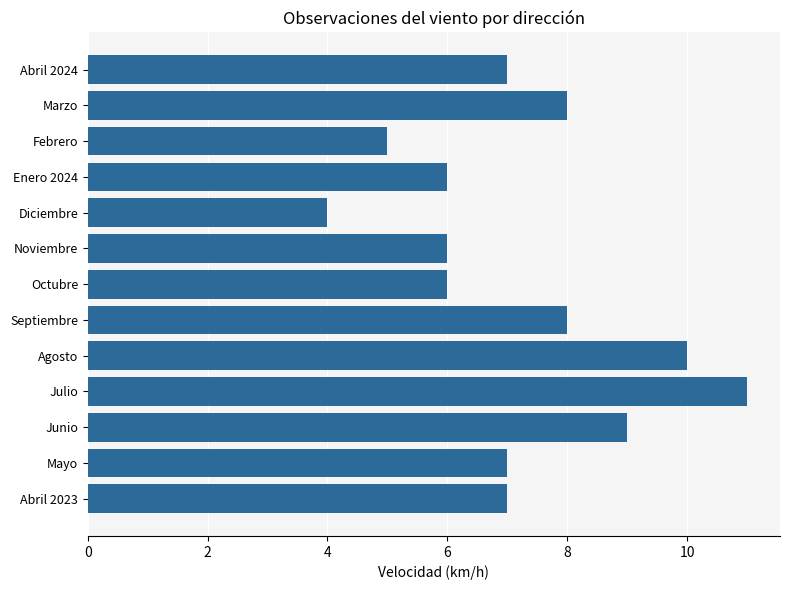

What is the approximate value at Octubre?

6